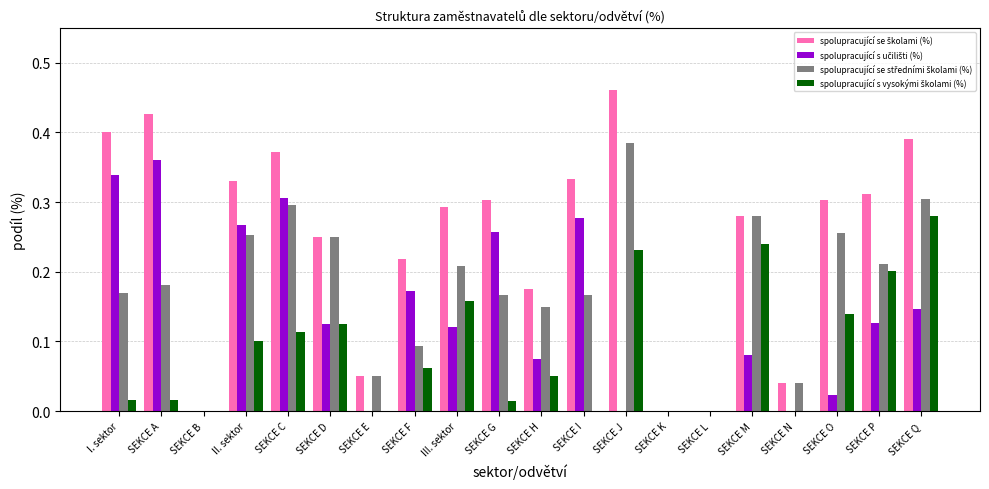

At which category does the chart reach its peak across all series?

SEKCE J